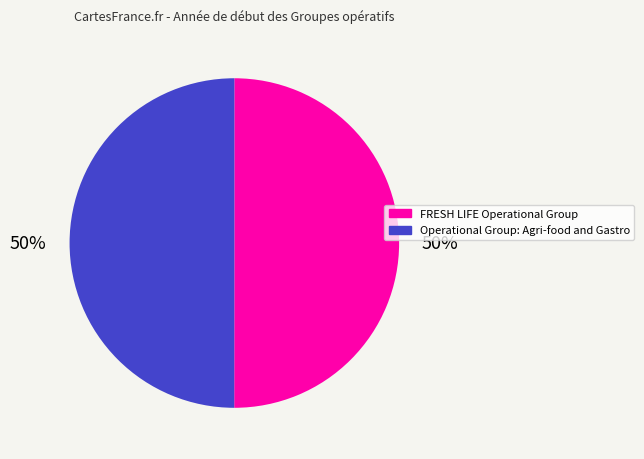

What percentage is the Operational Group: Agri-food and Gastro slice, to the nearest percent?

50%